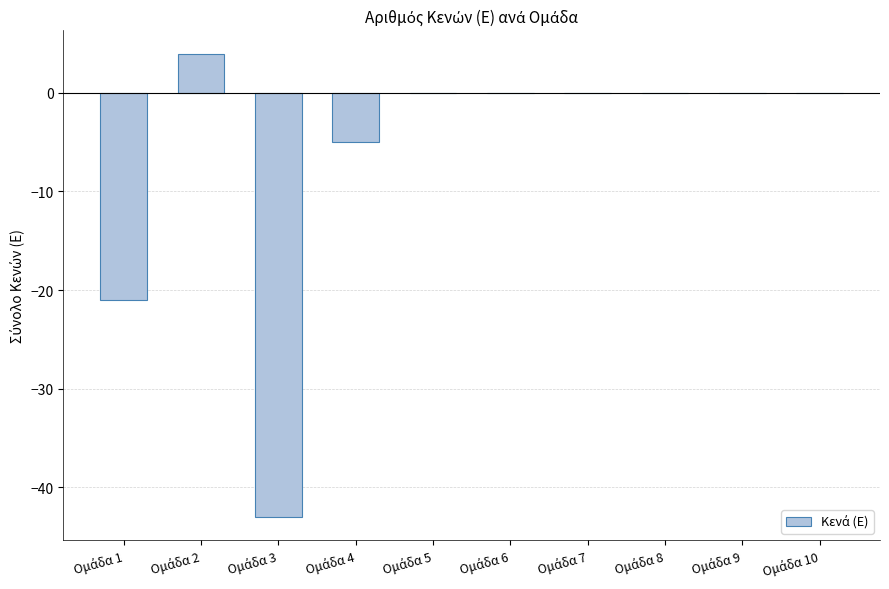

Count the number of categories in the chart.

10